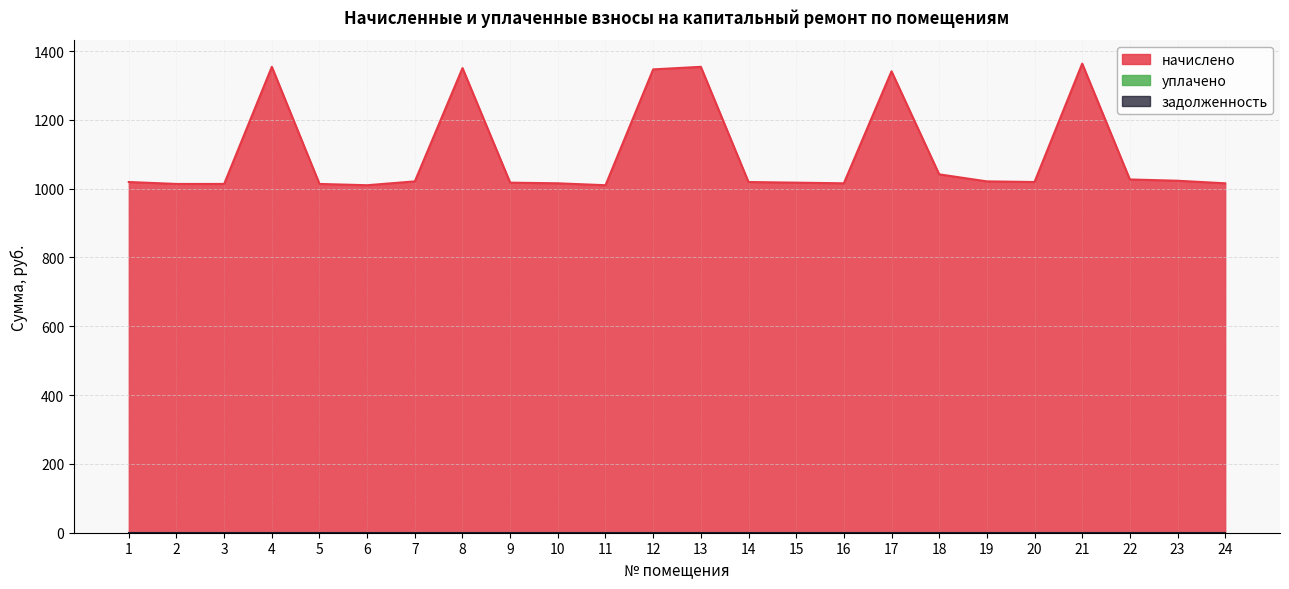

Reading right to left, what are all the values shown in this chart?

начислено: 24=1015.6	23=1023.0	22=1026.7	21=1363.4	20=1019.3	19=1021.1	18=1041.6	17=1341.1	16=1015.6	15=1017.4	14=1019.3	13=1354.1	12=1346.6	11=1010.0	10=1015.6	9=1017.4	8=1350.4	7=1021.1	6=1010.0	5=1013.7	4=1354.1	3=1013.7	2=1013.7	1=1019.3
задолженность: 24=0.0	23=0.0	22=0.0	21=0.0	20=0.0	19=0.0	18=0.0	17=0.0	16=0.0	15=0.0	14=0.0	13=0.0	12=0.0	11=0.0	10=0.0	9=0.0	8=0.0	7=0.0	6=0.0	5=0.0	4=0.0	3=0.0	2=0.0	1=0.0
уплачено: 24=0.0	23=0.0	22=0.0	21=0.0	20=0.0	19=0.0	18=0.0	17=0.0	16=0.0	15=0.0	14=0.0	13=0.0	12=0.0	11=0.0	10=0.0	9=0.0	8=0.0	7=0.0	6=0.0	5=0.0	4=0.0	3=0.0	2=0.0	1=0.0